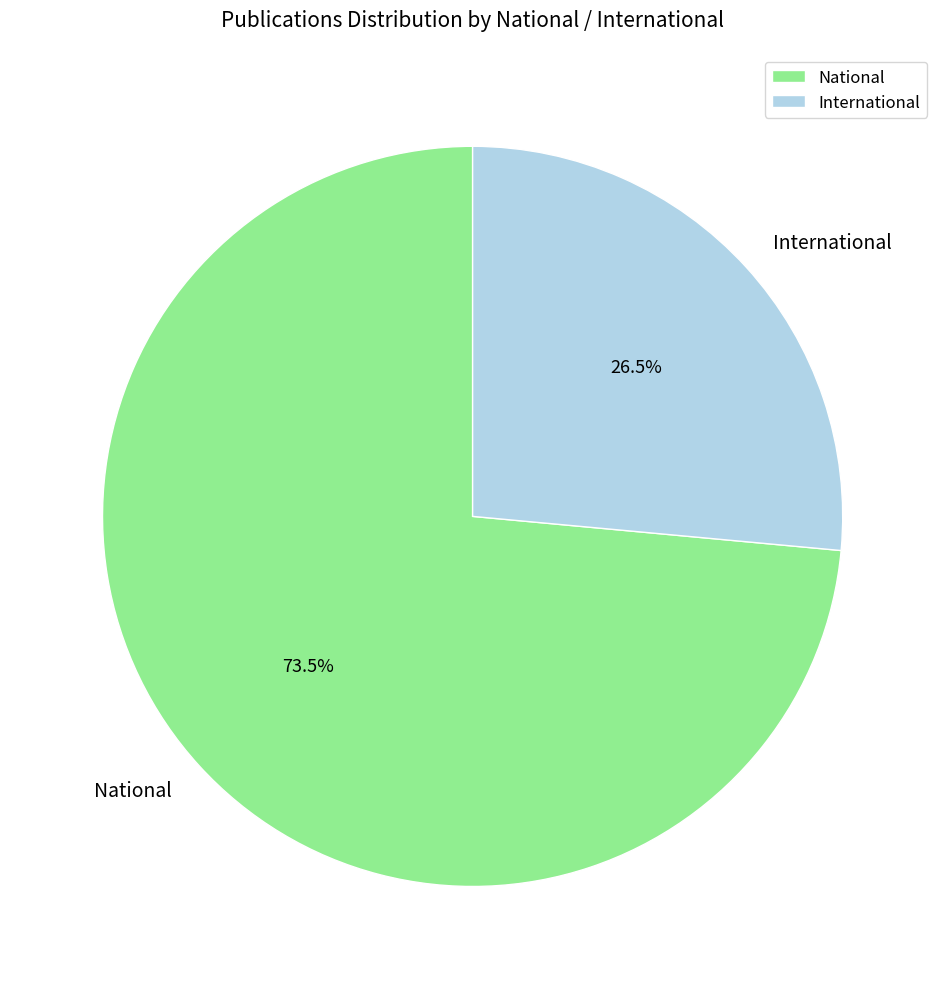

Does International account for over 50% of the chart?

No